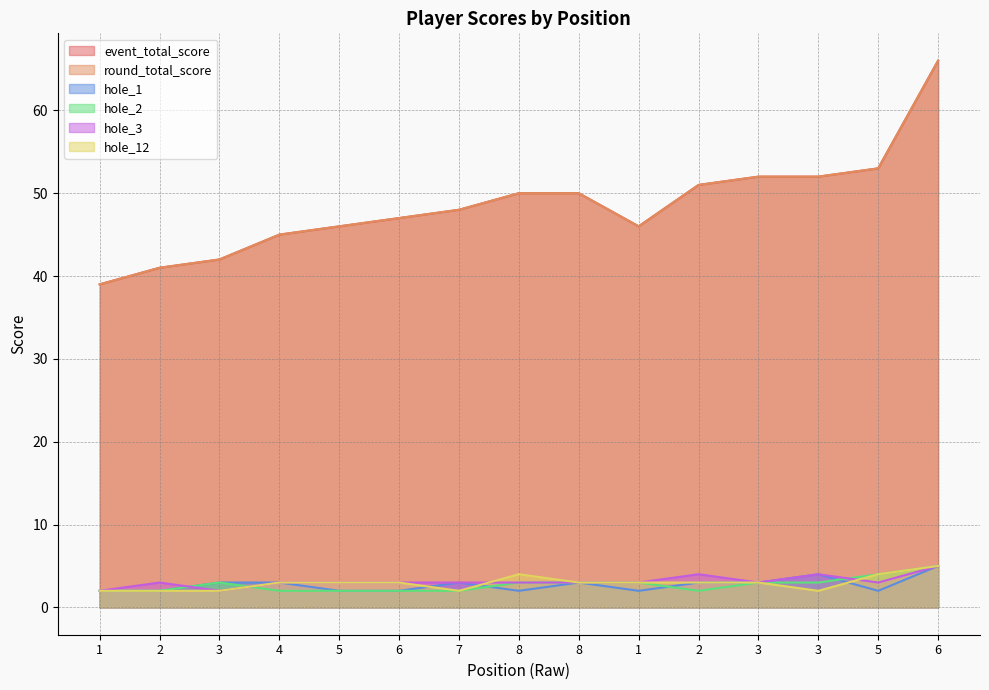

Does the chart display data point markers on the line(s)?

No